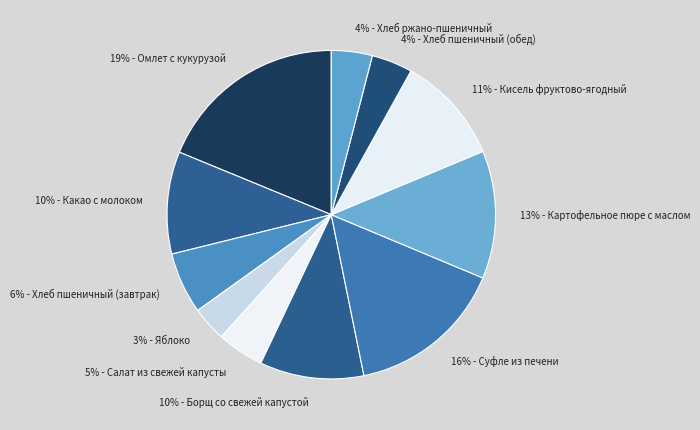

How many slices are in this pie chart?

11